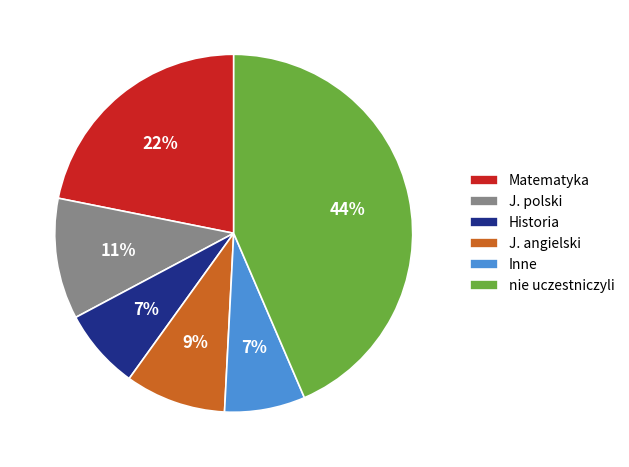

To the nearest percent, what portion does J. angielski represent?

9%